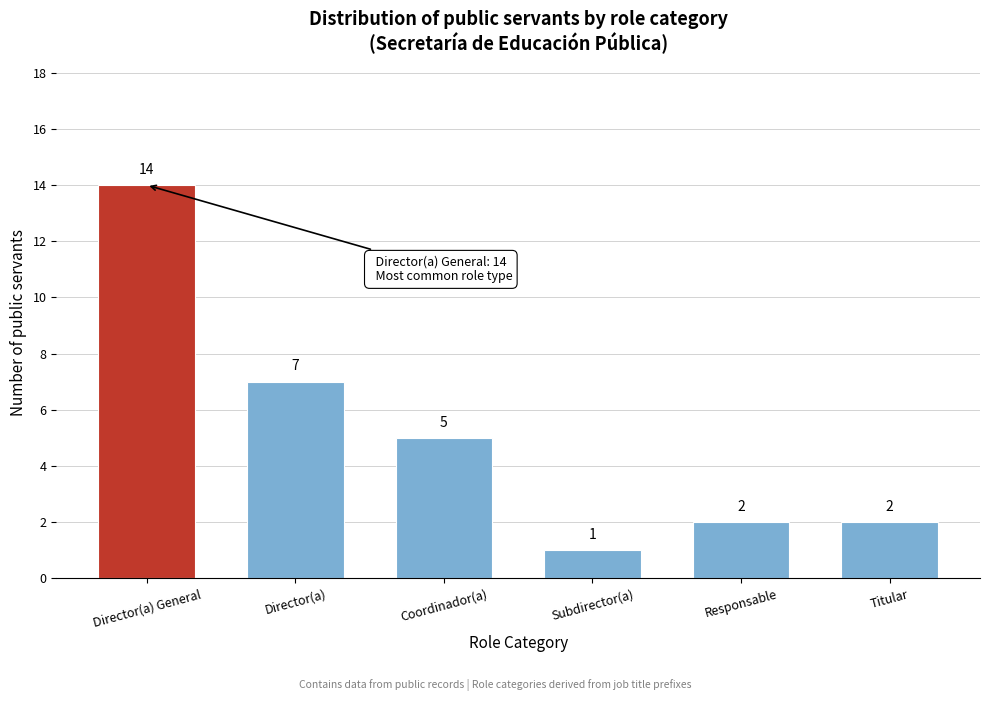

Reading left to right, what are all the values shown in this chart?

14	7	5	1	2	2